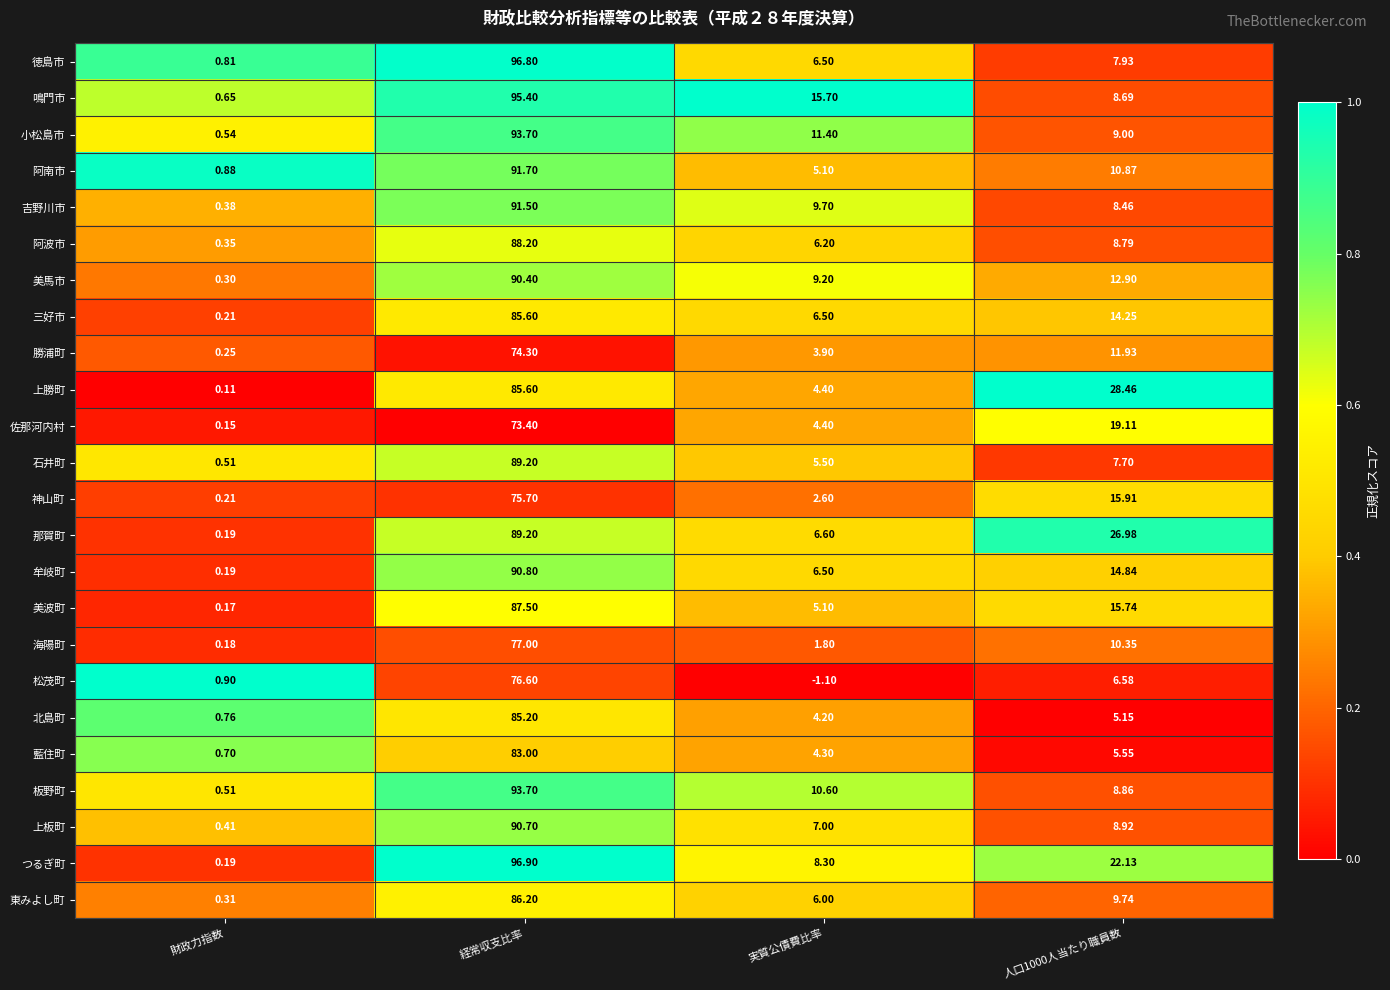

At which label does 佐那河内村 reach its minimum?

財政力指数